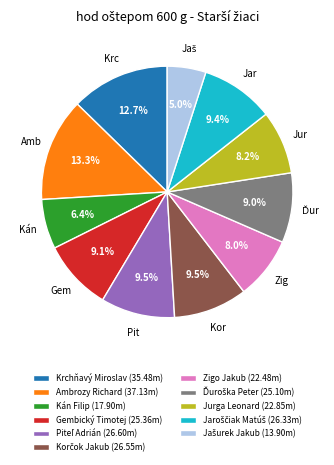

What percentage is the Ambrozy Richard slice, to the nearest percent?

13%